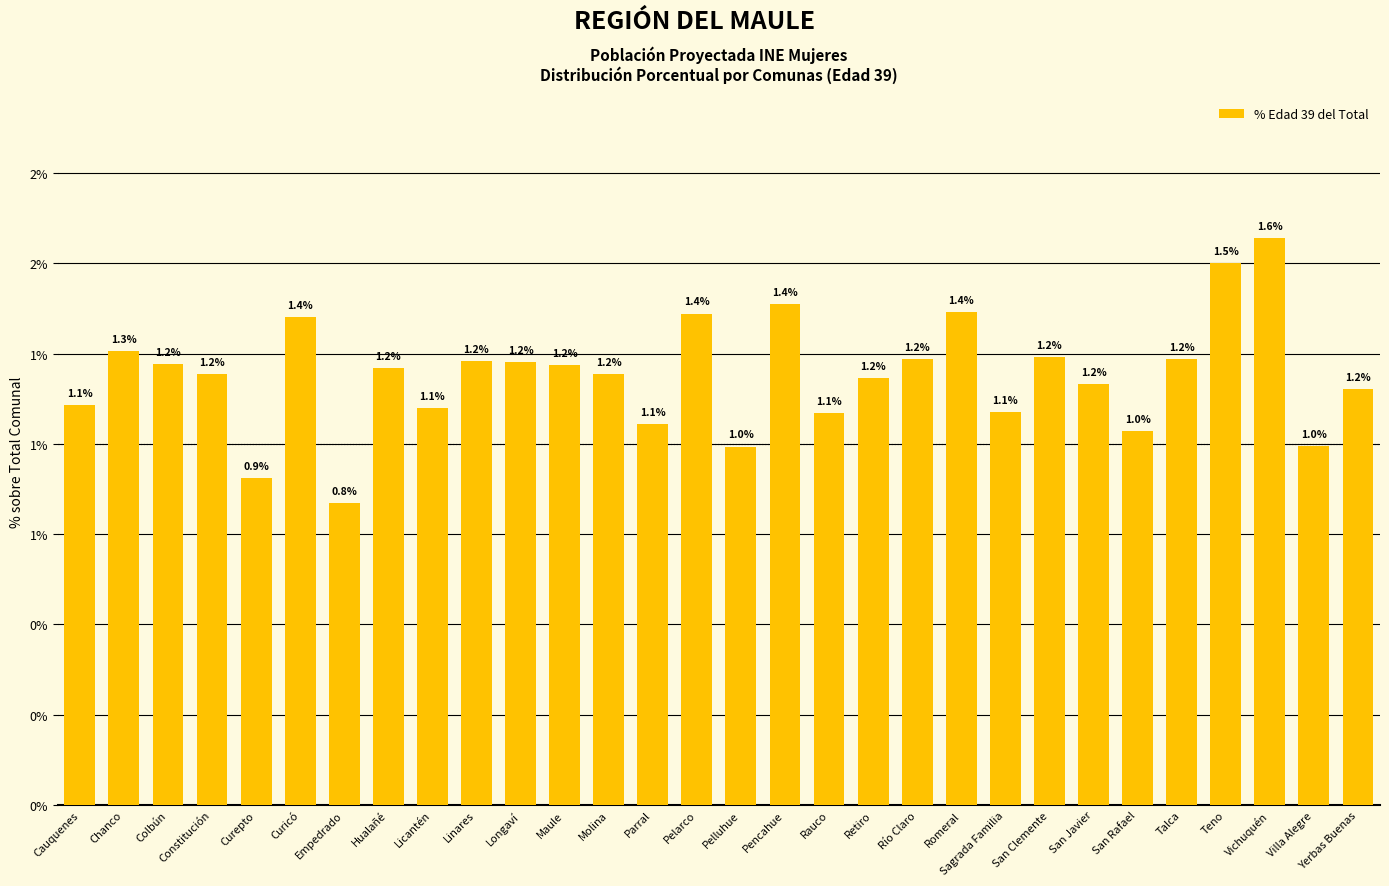

Does the chart contain any negative values?

No